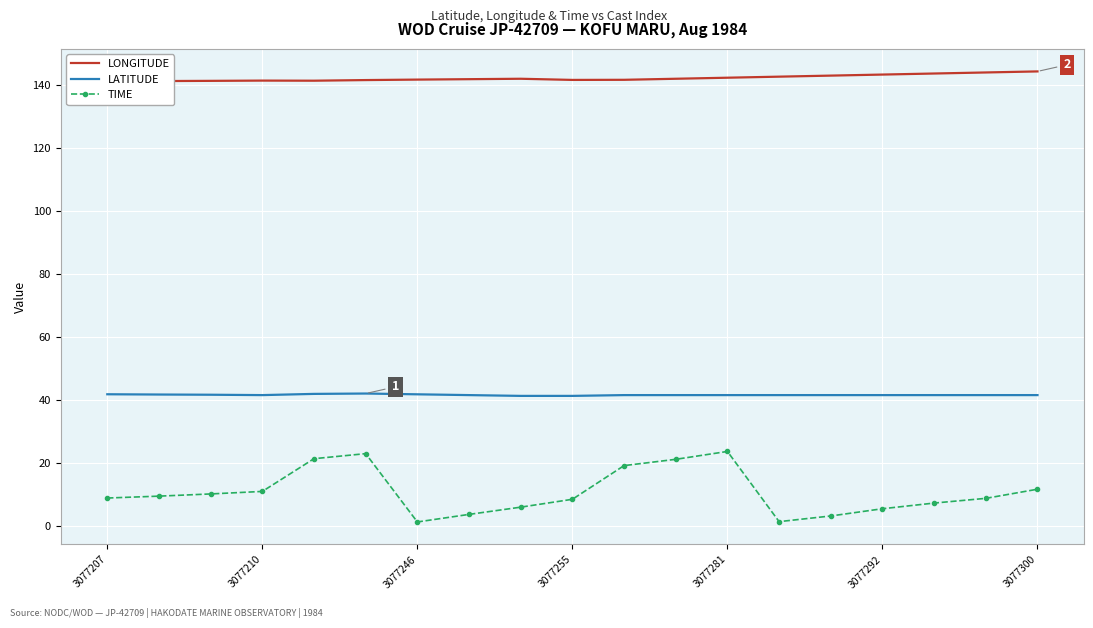

True or false: LONGITUDE and LATITUDE intersect in this chart.

False